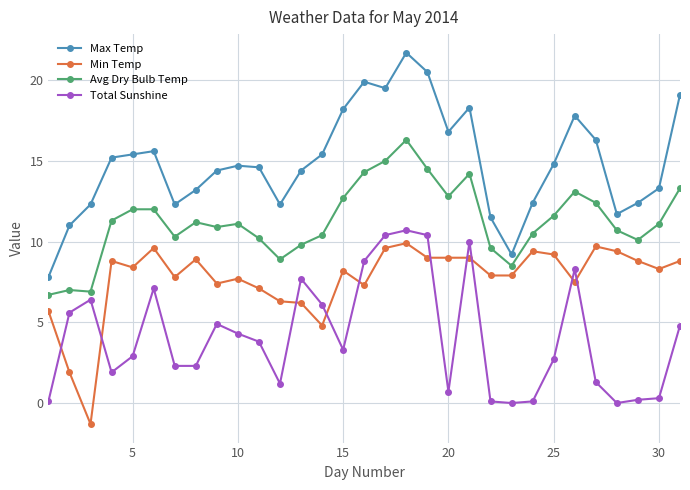

How many lines are shown in the chart?

4